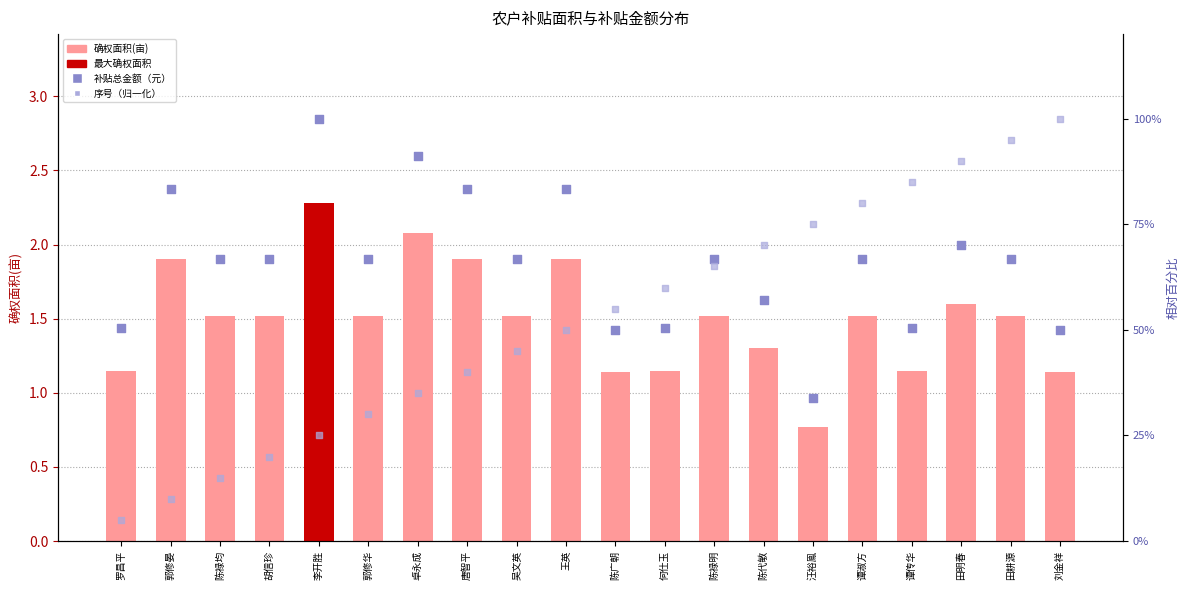

What are all the series names shown in the legend?

确权面积(亩), 补贴总金额（元）, 序号（归一化）